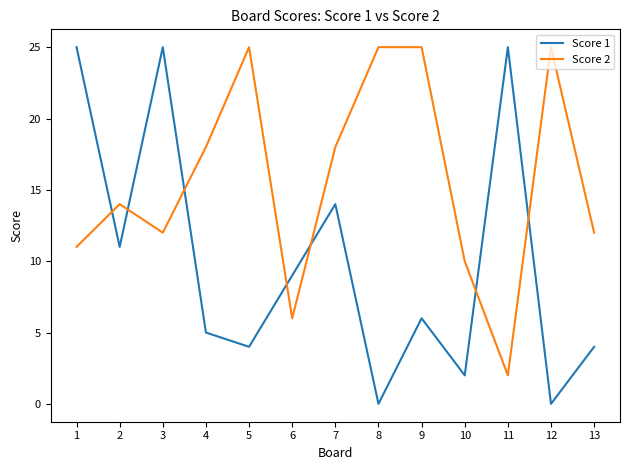

Which series has the largest range (max minus min)?

Score 1